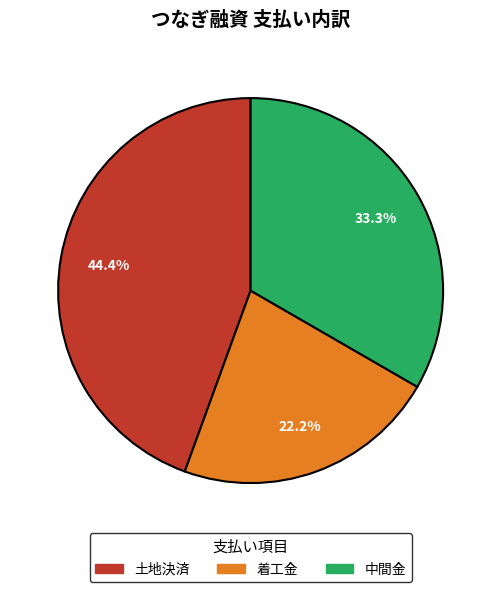

Combined, do 中間金 and 着工金 account for over 50%?

Yes